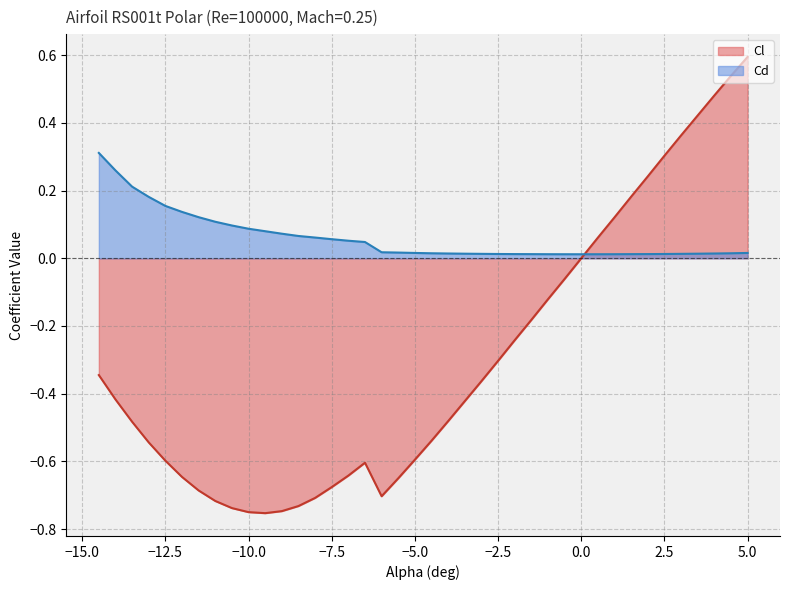

Reading left to right, what are all the values shown in this chart?

Cl: -14.5=-0.3	-14.0=-0.4	-13.5=-0.5	-13.0=-0.5	-12.5=-0.6	-12.0=-0.6	-11.5=-0.7	-11.0=-0.7	-10.5=-0.7	-10.0=-0.8	-9.5=-0.8	-9.0=-0.7	-8.5=-0.7	-8.0=-0.7	-7.5=-0.7	-7.0=-0.6	-6.5=-0.6	-6.0=-0.7	-5.5=-0.7	-5.0=-0.6	-4.5=-0.5	-4.0=-0.5	-3.5=-0.4	-3.0=-0.4	-2.5=-0.3	-2.0=-0.2	-1.5=-0.2	-1.0=-0.1	-0.5=-0.1	0.0=0.0	0.5=0.1	1.0=0.1	1.5=0.2	2.0=0.2	2.5=0.3	3.0=0.4	3.5=0.4	4.0=0.5	4.5=0.5	5.0=0.6
Cd: -14.5=0.3	-14.0=0.3	-13.5=0.2	-13.0=0.2	-12.5=0.2	-12.0=0.1	-11.5=0.1	-11.0=0.1	-10.5=0.1	-10.0=0.1	-9.5=0.1	-9.0=0.1	-8.5=0.1	-8.0=0.1	-7.5=0.1	-7.0=0.1	-6.5=0.0	-6.0=0.0	-5.5=0.0	-5.0=0.0	-4.5=0.0	-4.0=0.0	-3.5=0.0	-3.0=0.0	-2.5=0.0	-2.0=0.0	-1.5=0.0	-1.0=0.0	-0.5=0.0	0.0=0.0	0.5=0.0	1.0=0.0	1.5=0.0	2.0=0.0	2.5=0.0	3.0=0.0	3.5=0.0	4.0=0.0	4.5=0.0	5.0=0.0